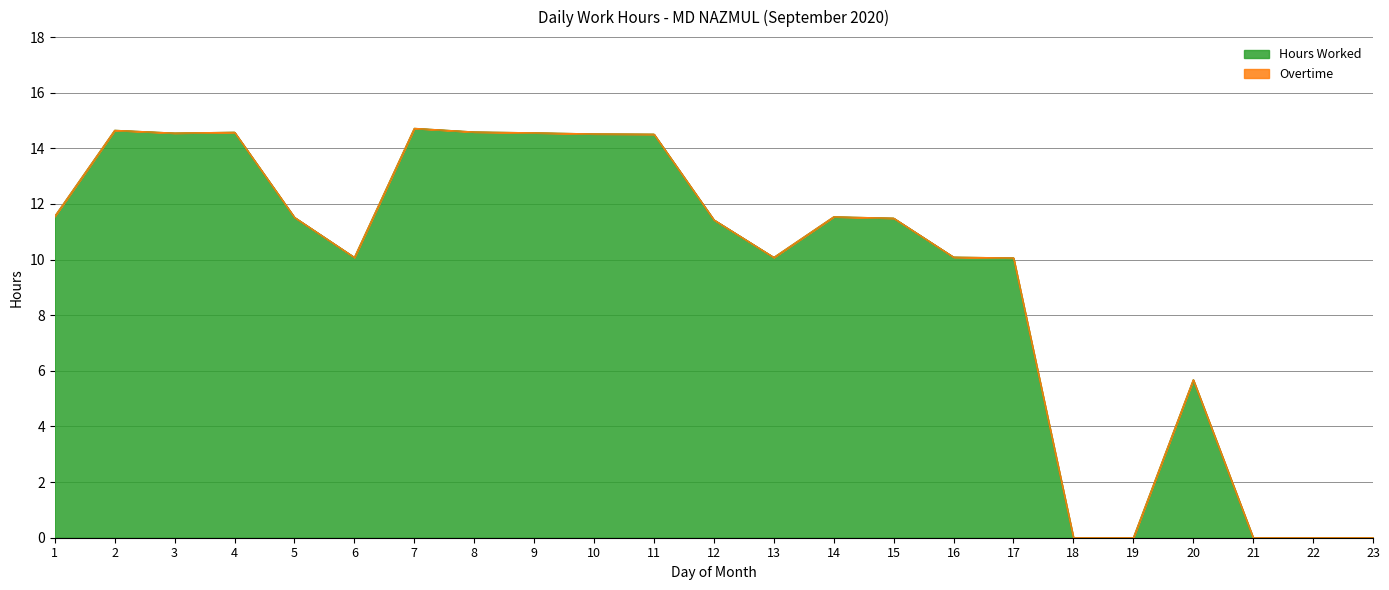

List the labels in order of value, largest first.

7, 2, 8, 4, 9, 3, 10, 11, 1, 14, 5, 15, 12, 16, 6, 13, 17, 20, 18, 19, 21, 22, 23